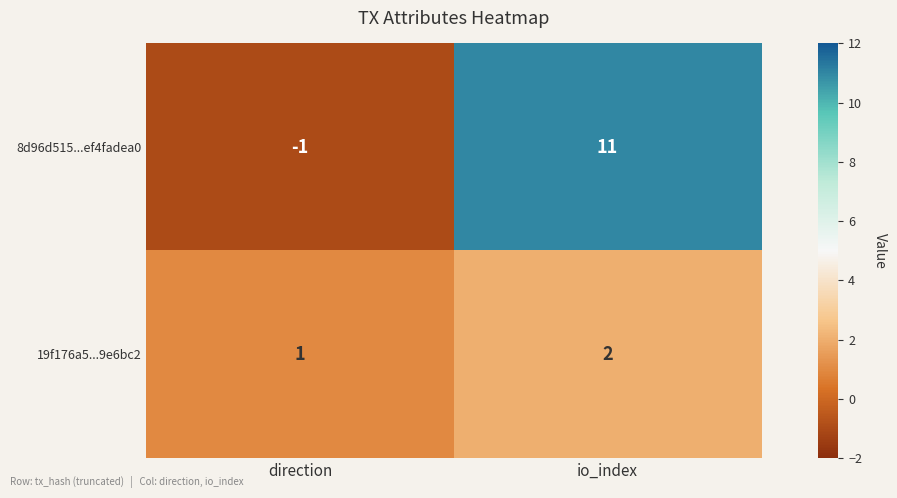

Reading left to right, extract all data points from this chart.

8d96d515...ef4fadea0: direction=-1	io_index=11
19f176a5...9e6bc2: direction=1	io_index=2